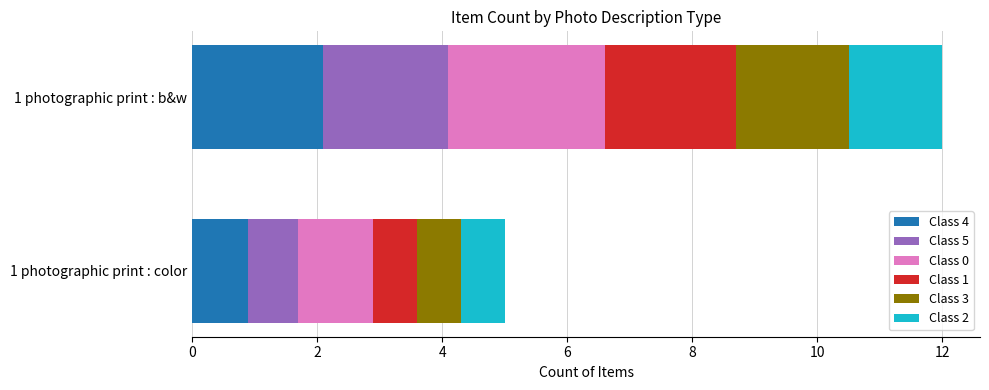

What is the sum of all Class 4 values?

3.0